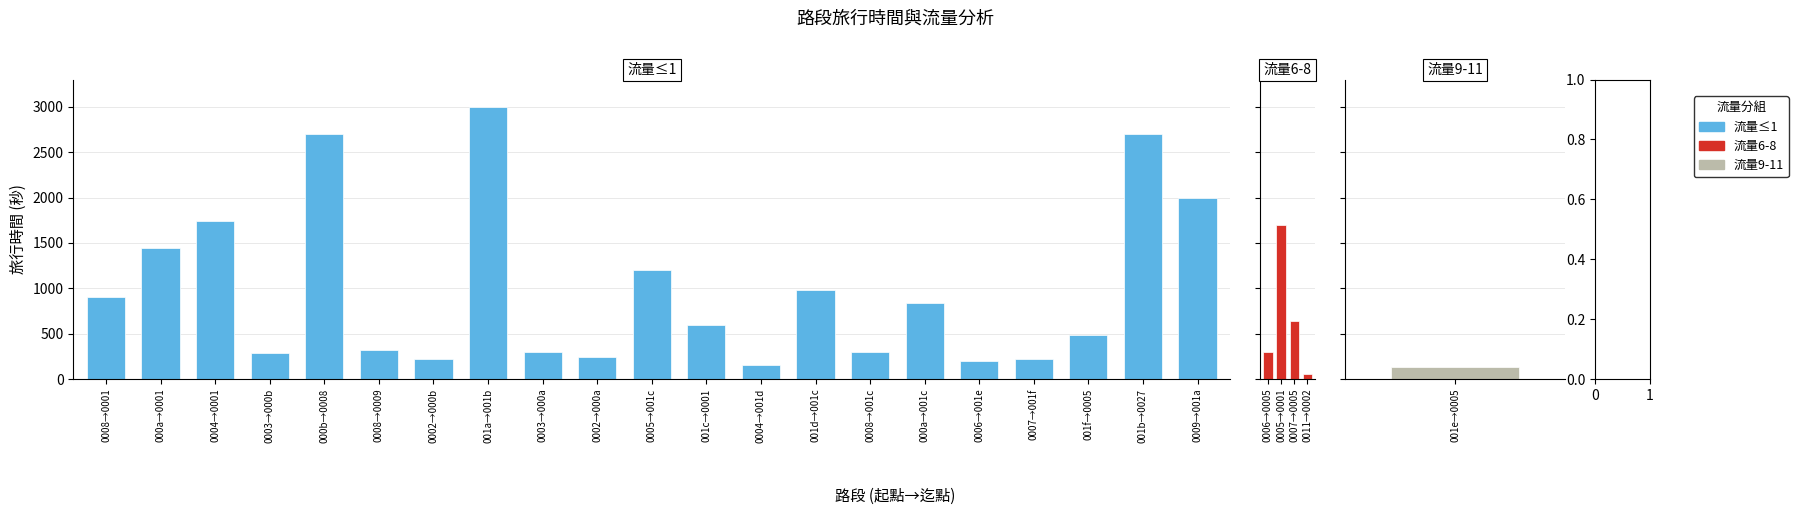

The value at 4 is 2643. True or false?

False